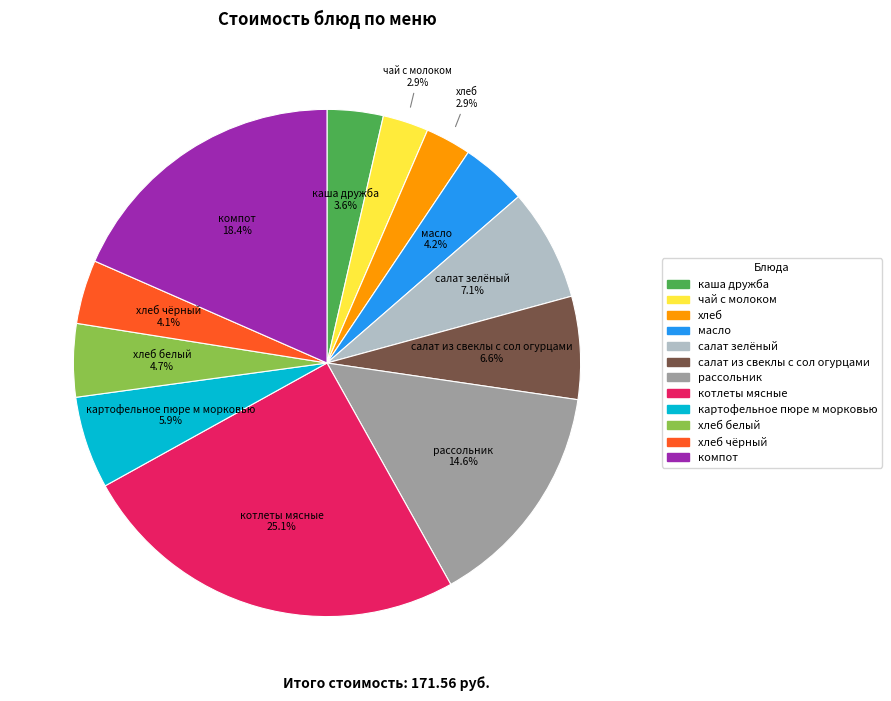

How many segments does this pie chart have?

12